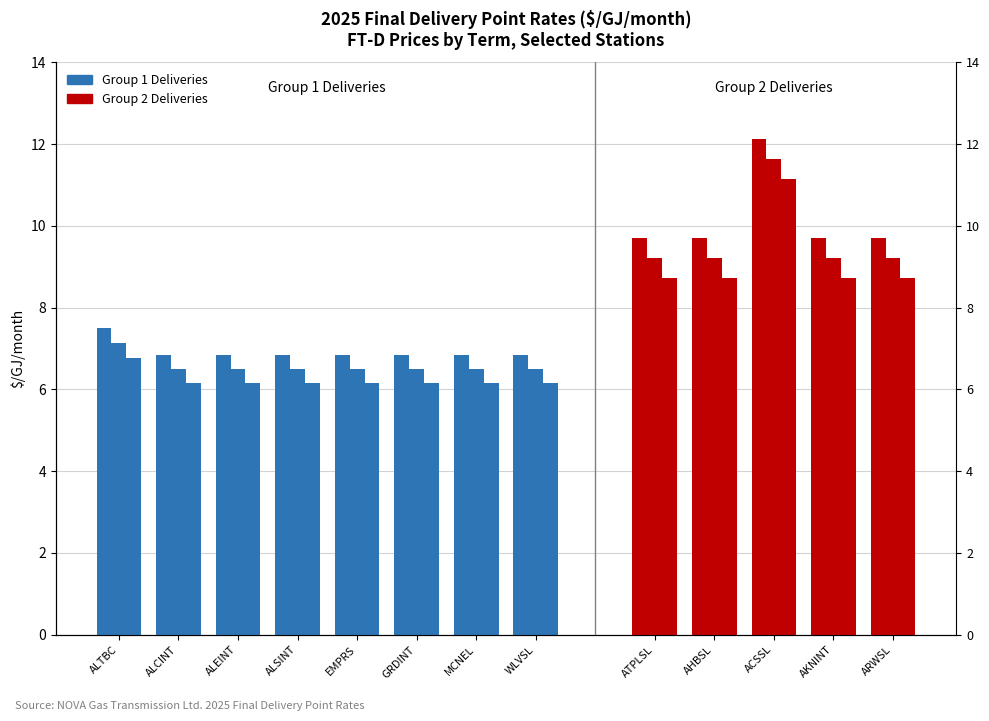

Is the value of FT-D > 5 Year at ATPLSL greater than the value of FT-D 1 to 2 Year at ARWSL?

No